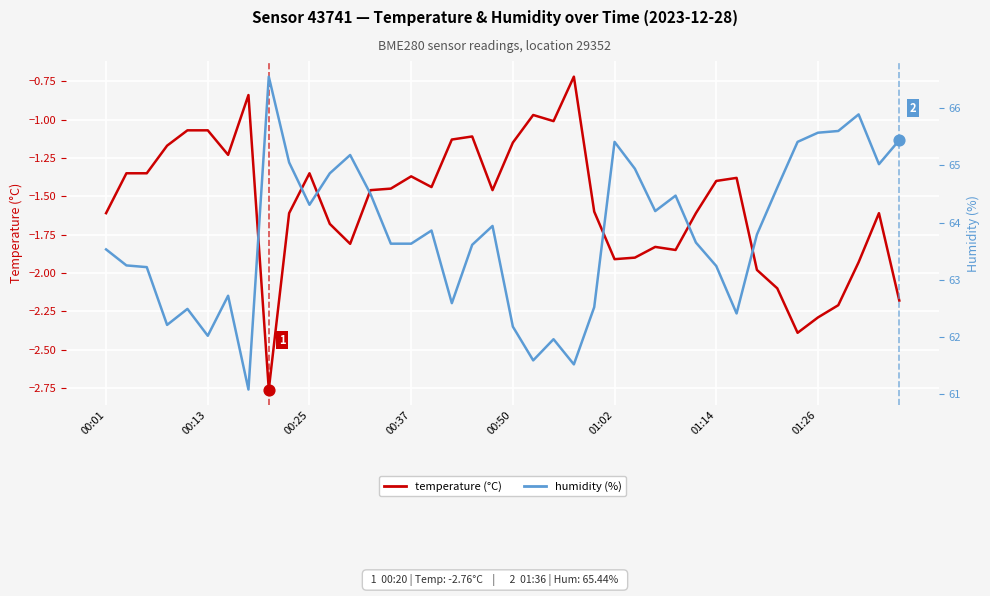

Which series has the largest total across all categories?

humidity (%)